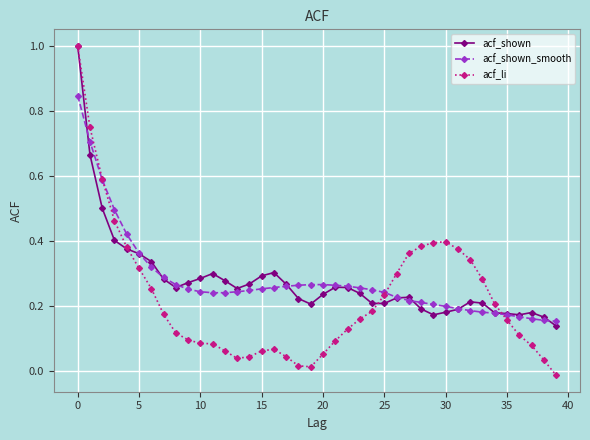

What is the maximum value for acf_shown?

1.0